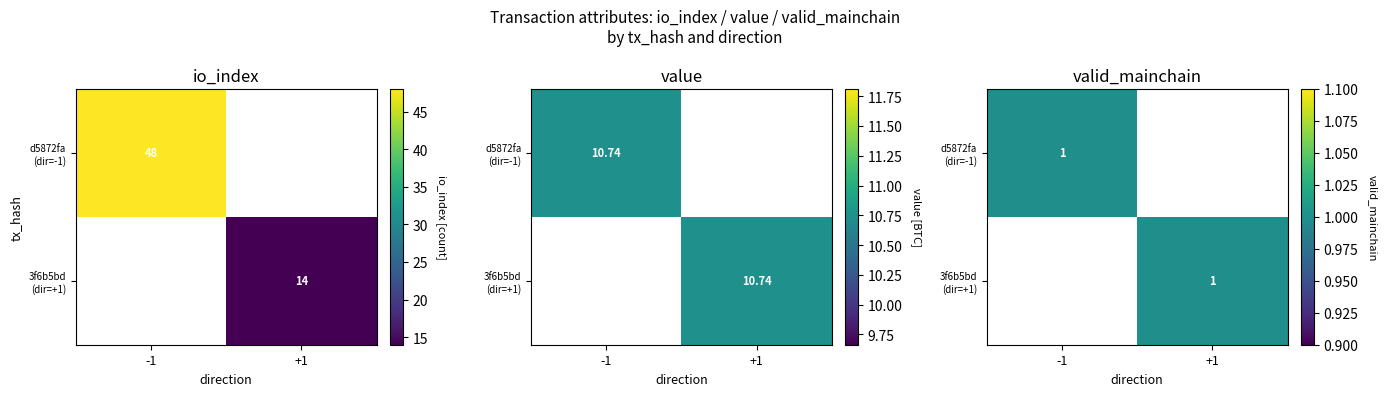

Where is d5872fa69d130acb3d67645118616a5975f7acb nearest to the value 23?

value